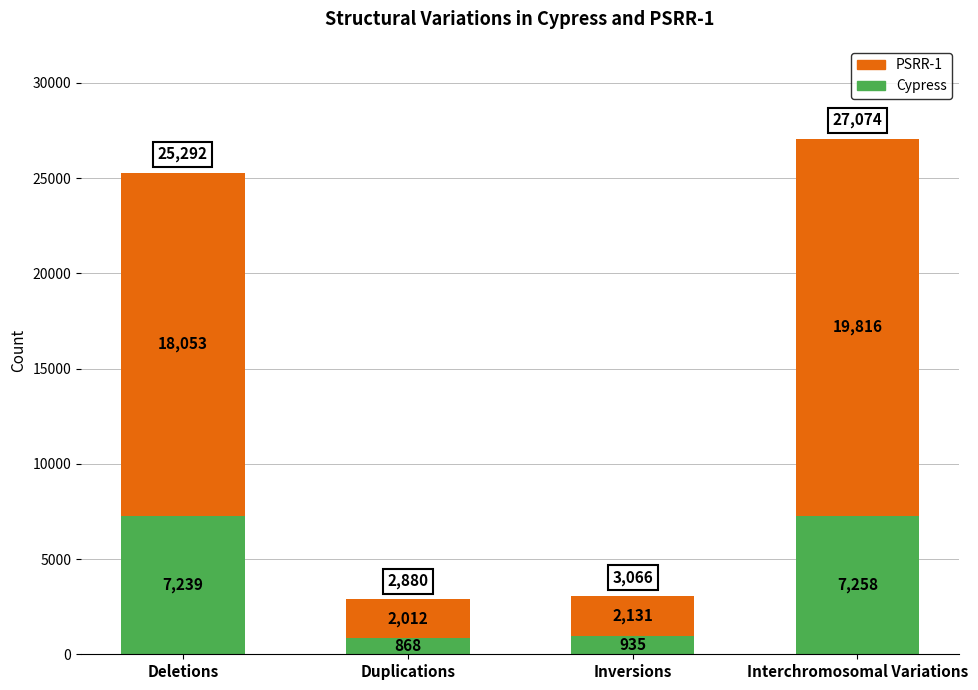

What is the value of the Cypress bar at the 1st from the left?

7239